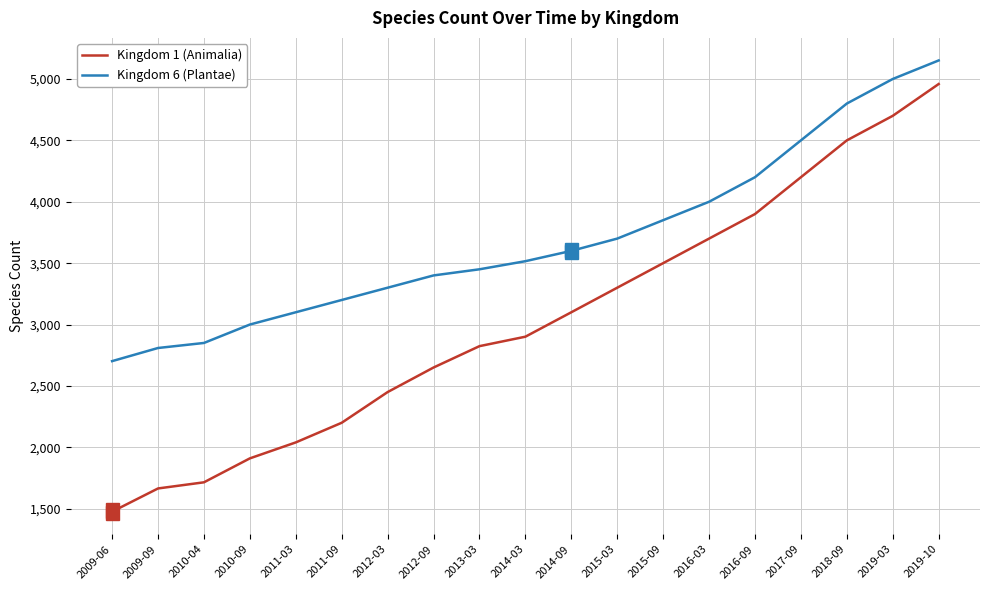

Is it true that Kingdom 6 (Plantae) equals 3300 at 2012-03?

True